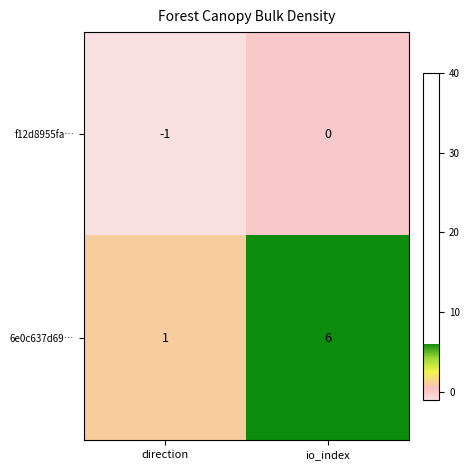

What is the greatest value displayed?

6